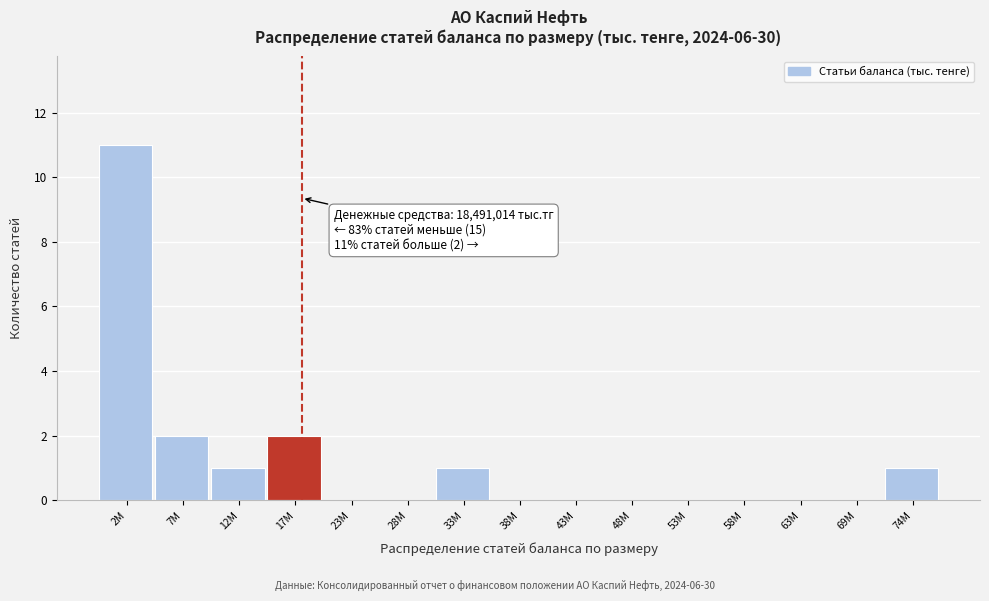

Reading left to right, what are all the values shown in this chart?

2M=11	7M=2	12M=1	17M=2	23M=0	28M=0	33M=1	38M=0	43M=0	48M=0	53M=0	58M=0	63M=0	69M=0	74M=1